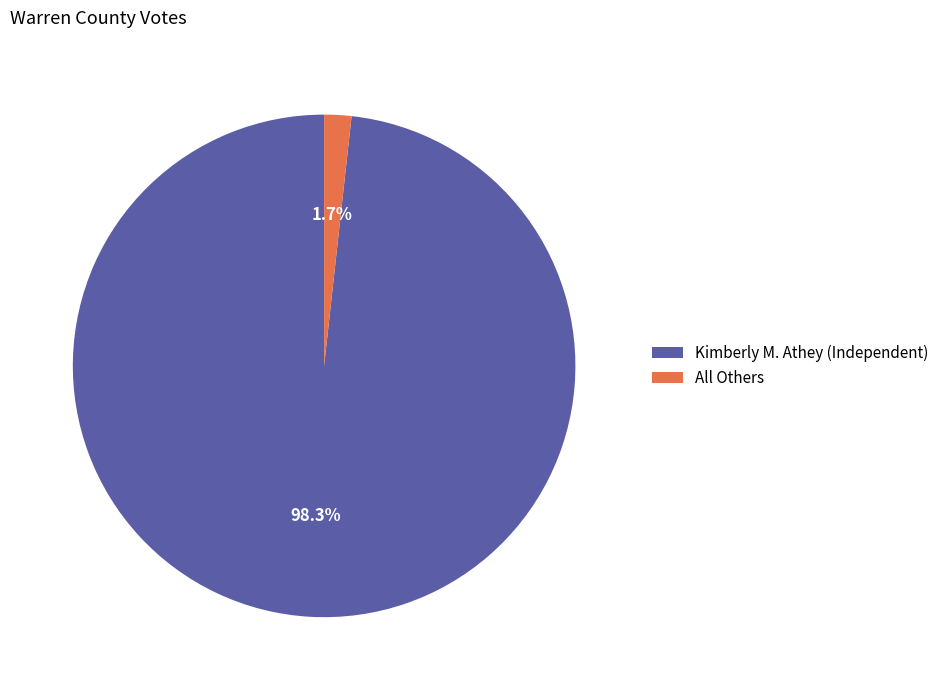

How many slices are in this pie chart?

2